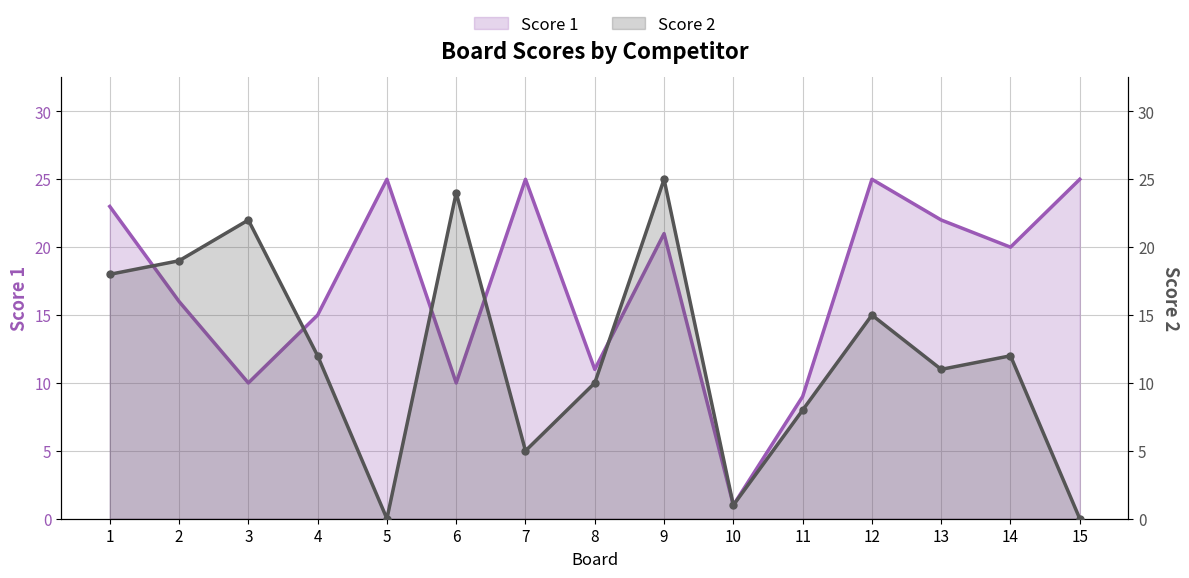

How many interior local valleys does the Score 2 series have?

4